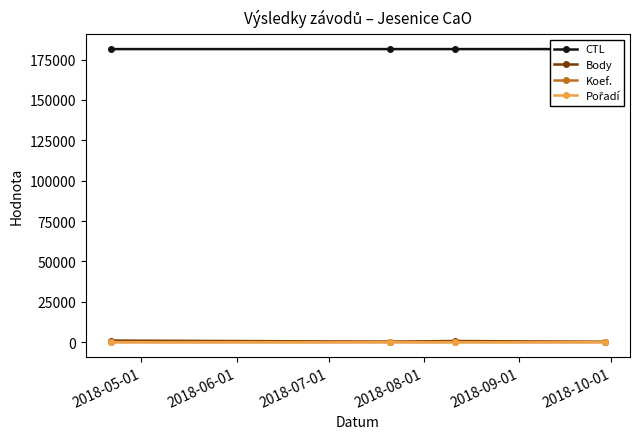

Which series has the largest total across all categories?

CTL